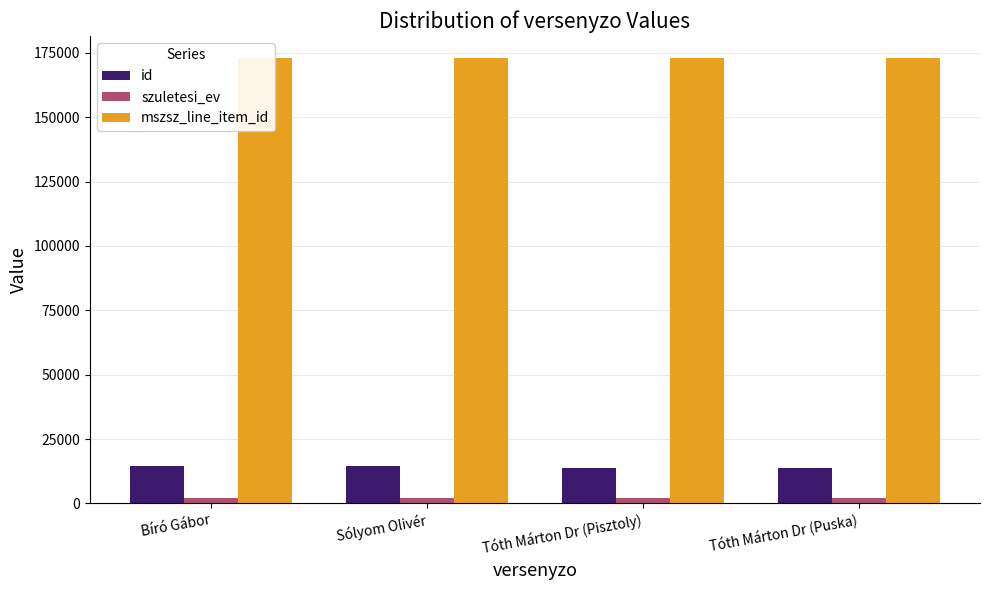

How many values in the szuletesi_ev series are below 1981?

1